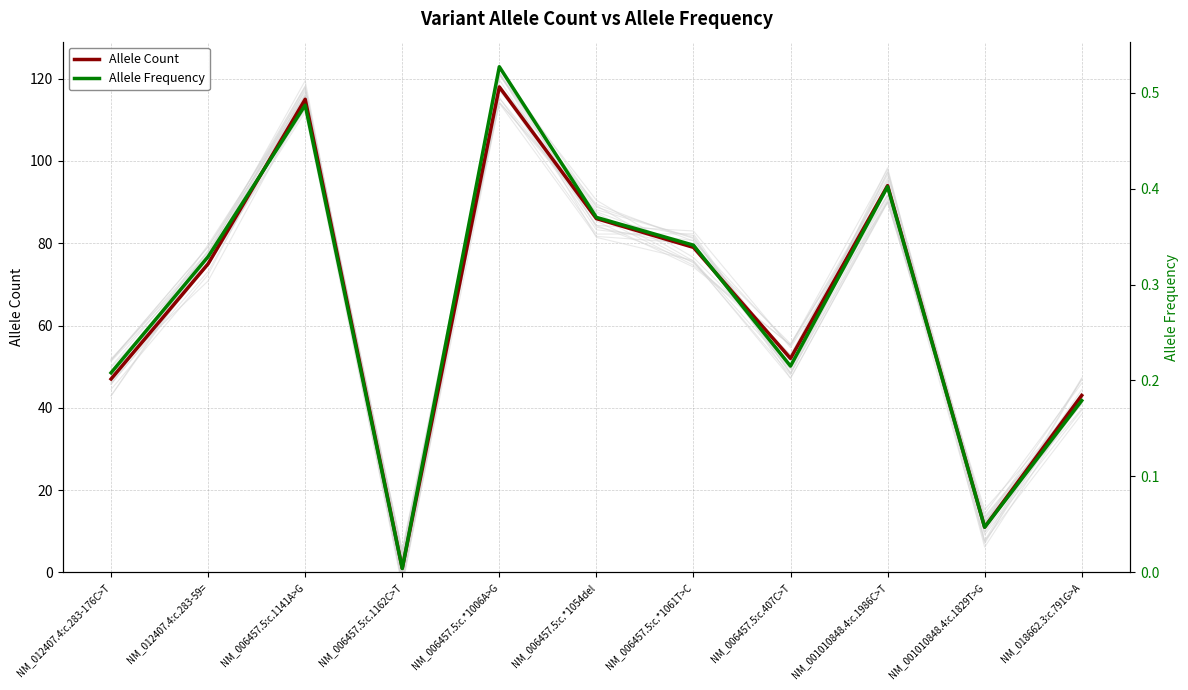

What value does the Allele Count series have at NM_006457.5:c.1141A>G?

115